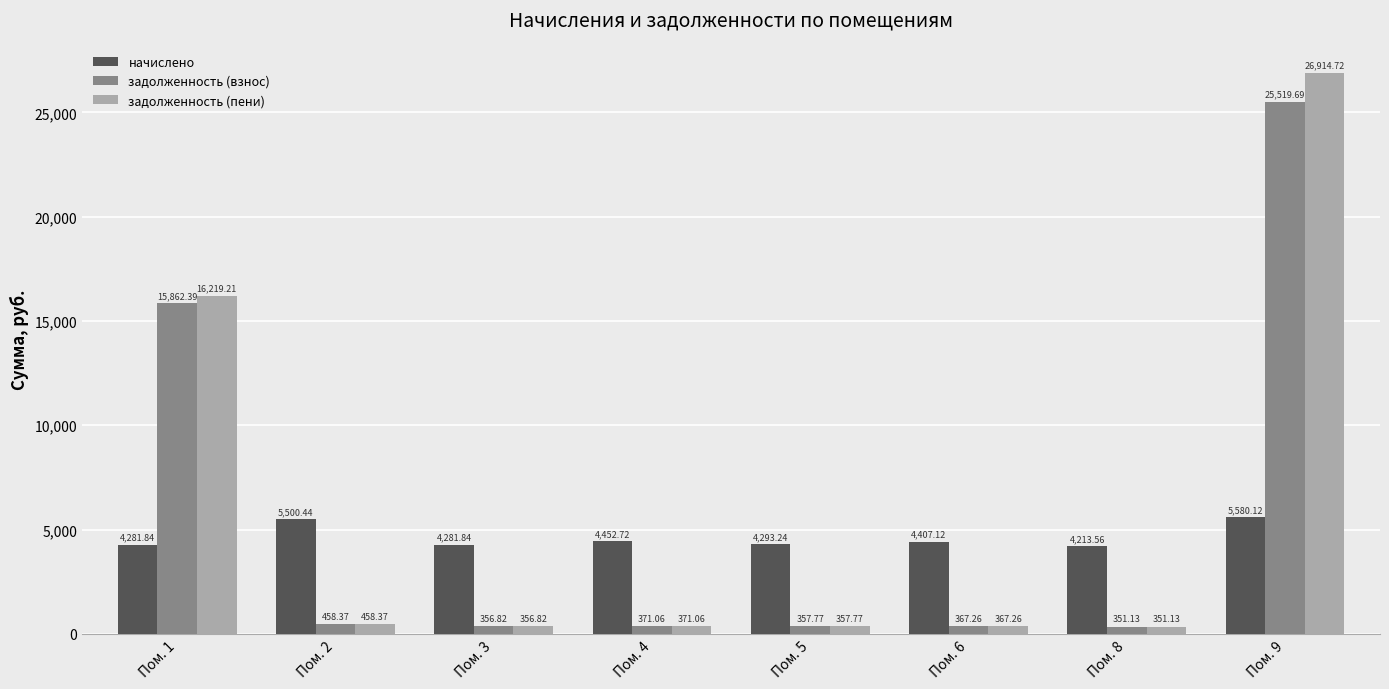

What is the total value across all series at Пом. 9?

58014.5